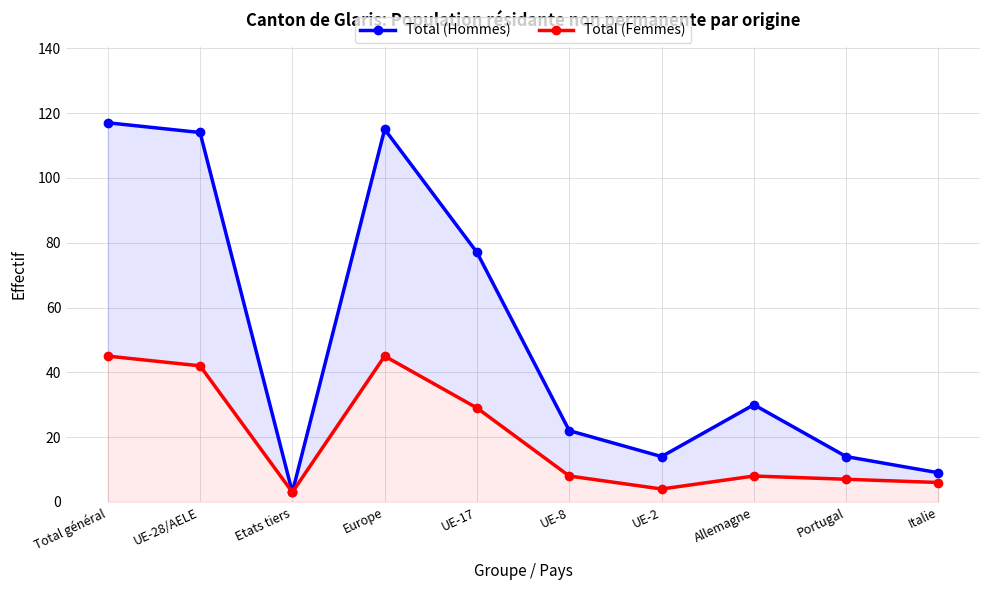

What is the lowest value of the Total (Femmes) series?

3